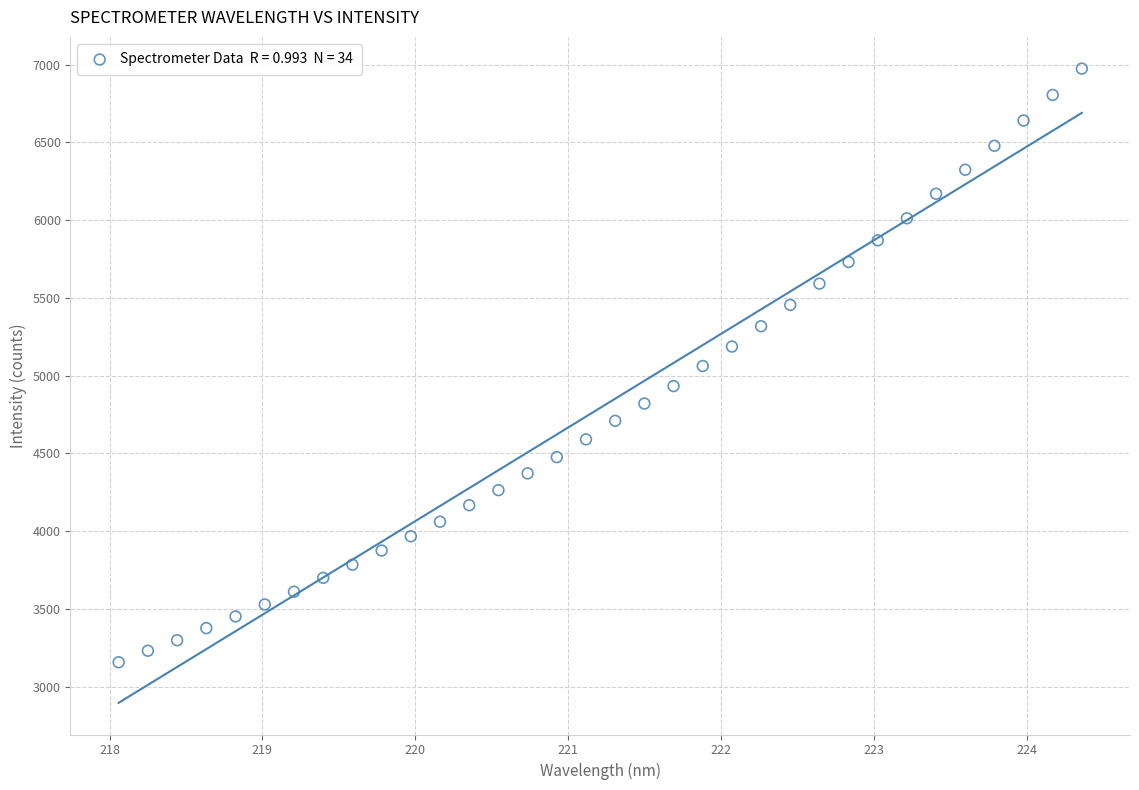

What is the range of Y values (max minus min)?

3815.8